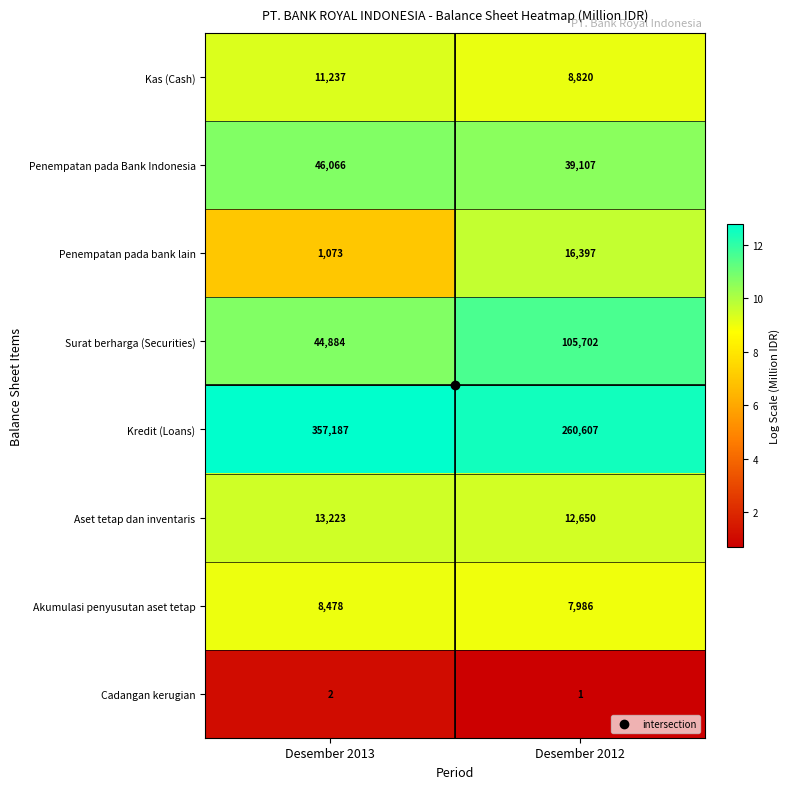

At how many categories does at least one series exceed 1?

2